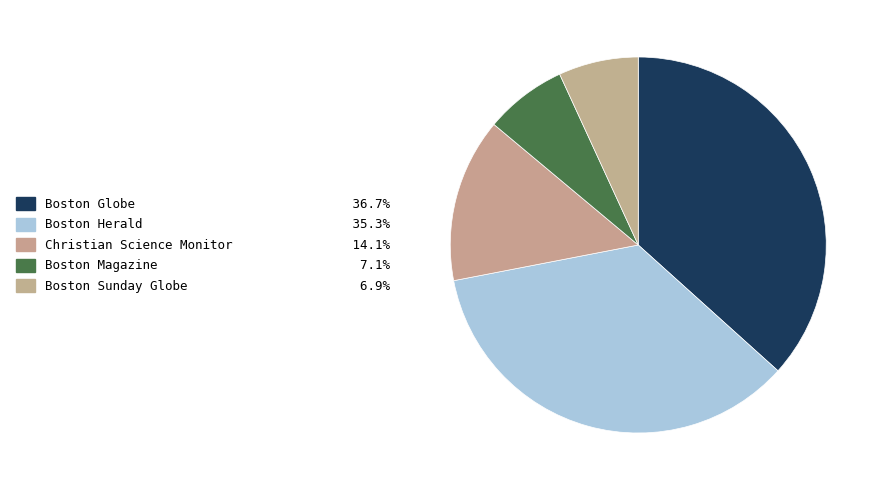

Does Boston Magazine account for over 50% of the chart?

No